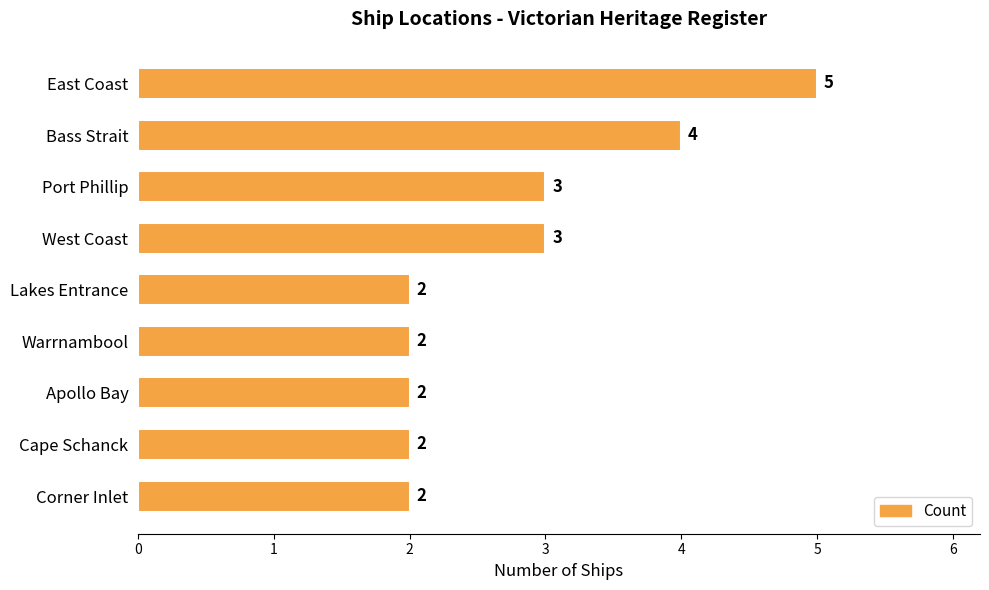

How many bars are there in total?

9